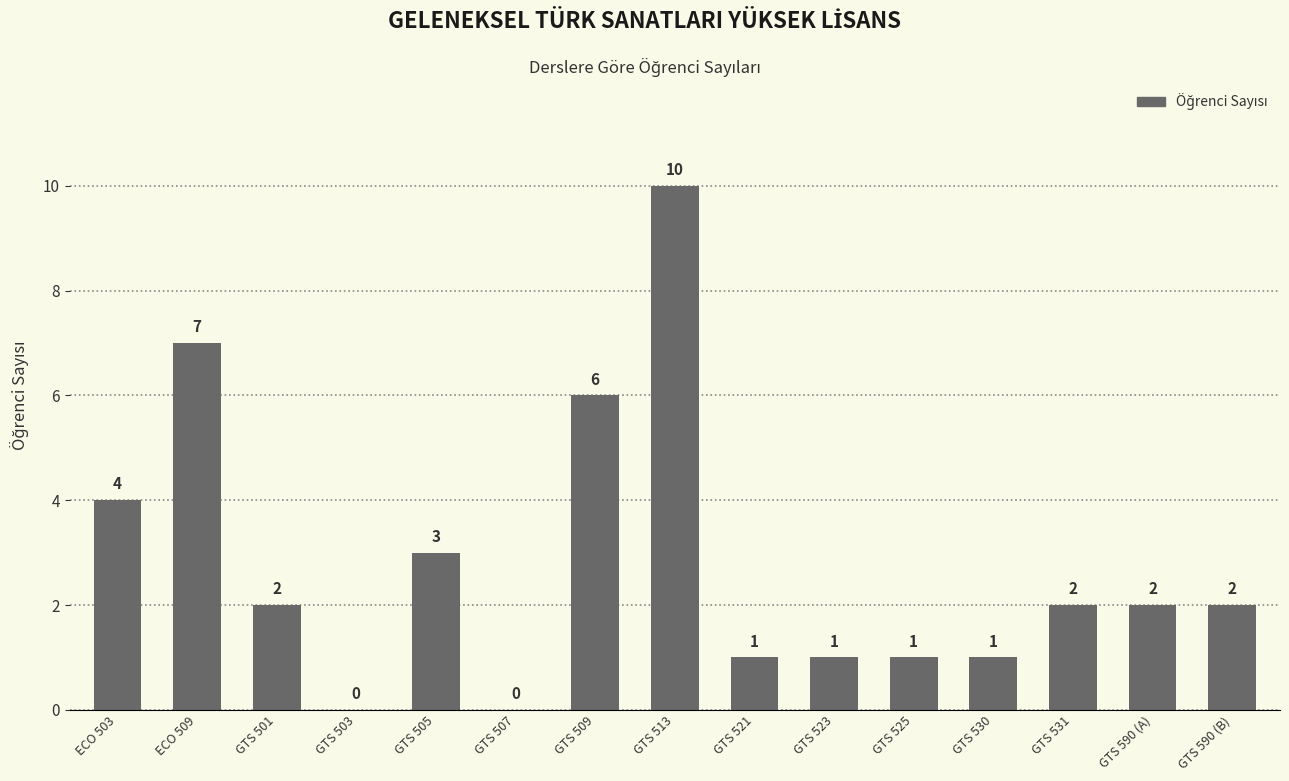

How many distinct data groups are displayed?

1